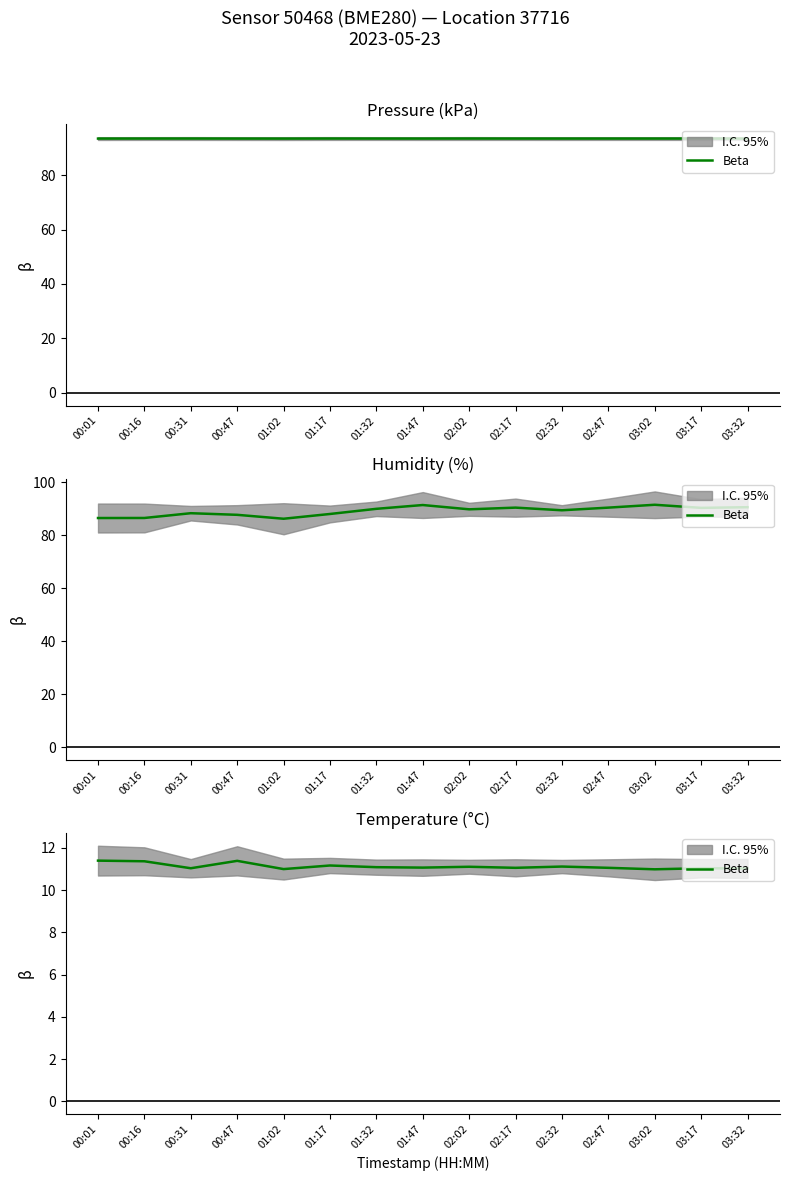

Is it true that the value at 01:47 is 5.9?

False